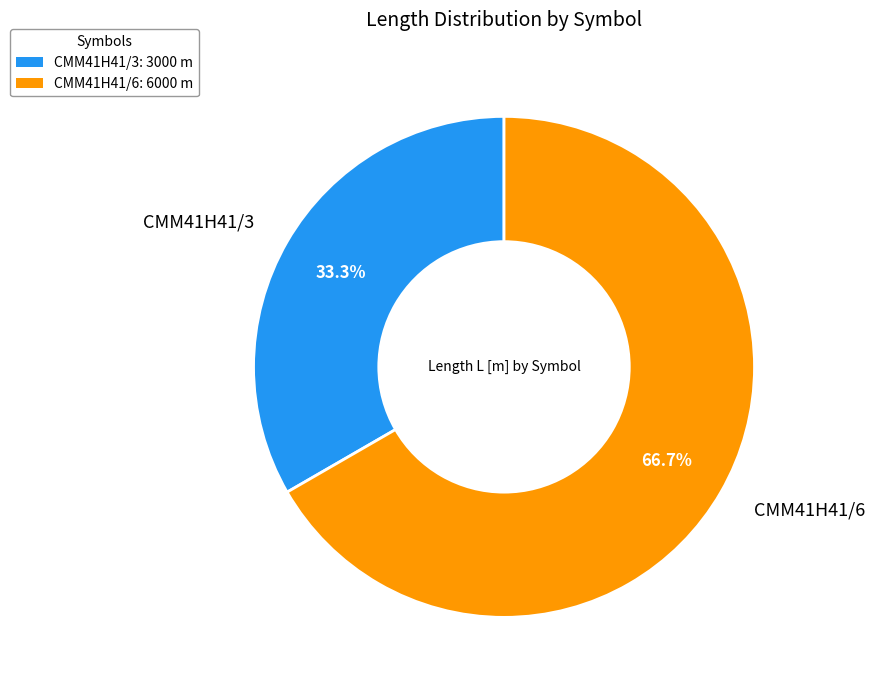

To the nearest percent, what percentage of the pie is CMM41H41/3?

33%